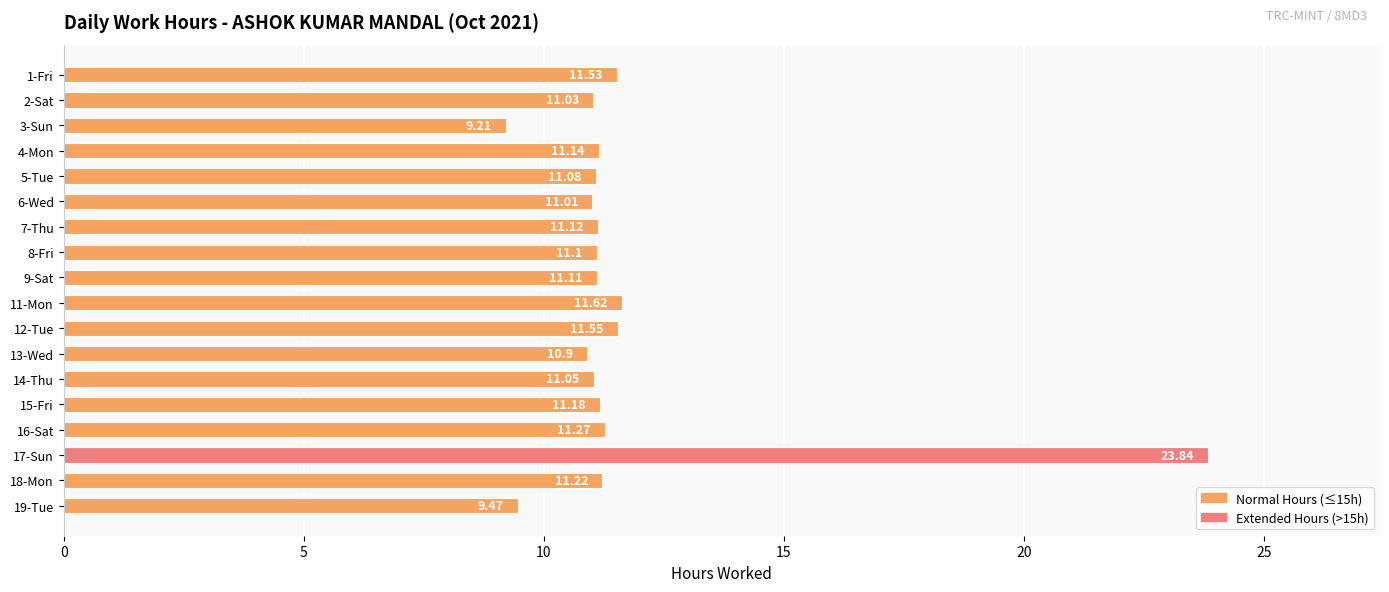

Which has a higher value, 16-Sat or 7-Thu?

16-Sat